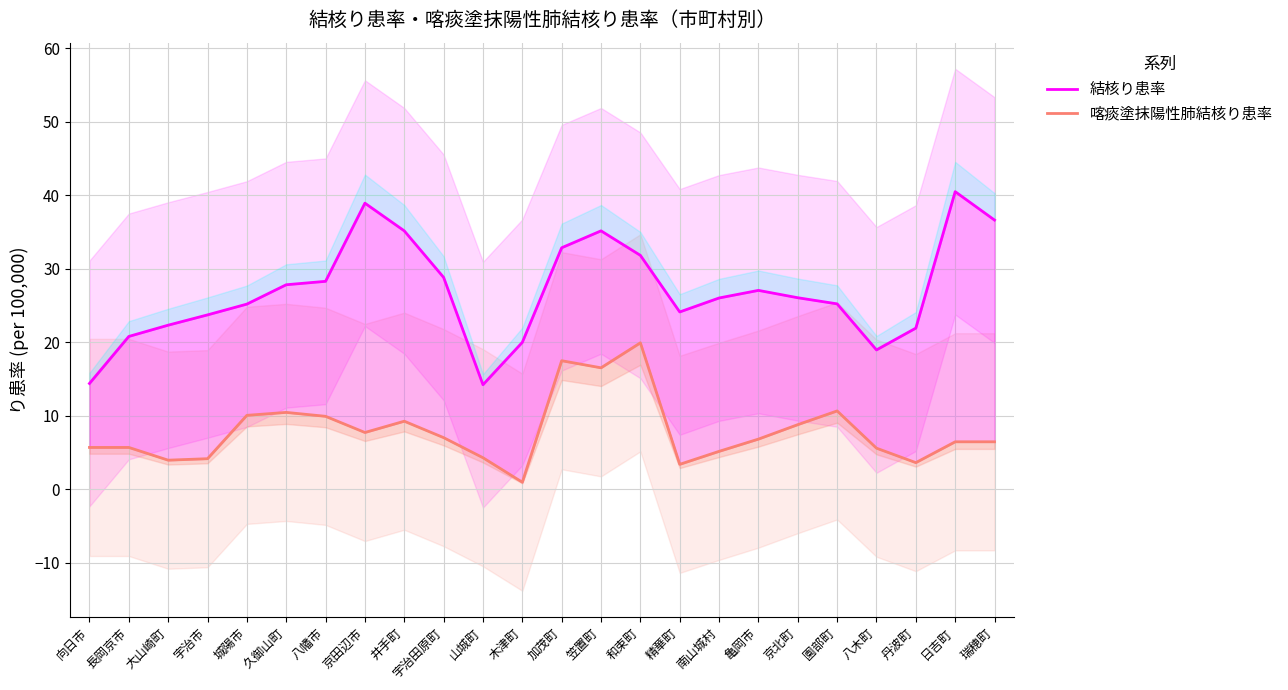

Reading right to left, list all the values displayed in this chart.

結核り患率: 36.6	40.5	21.9	19.0	25.2	26.1	27.1	26.0	24.1	31.8	35.2	32.9	20.0	14.2	28.8	35.2	38.9	28.3	27.8	25.2	23.7	22.3	20.8	14.4
喀痰塗抹陽性肺結核り患率: 6.5	6.5	3.6	5.6	10.7	8.8	6.8	5.2	3.4	19.9	16.5	17.5	1.0	4.3	7.0	9.3	7.7	9.9	10.5	10.1	4.2	4.0	5.7	5.7